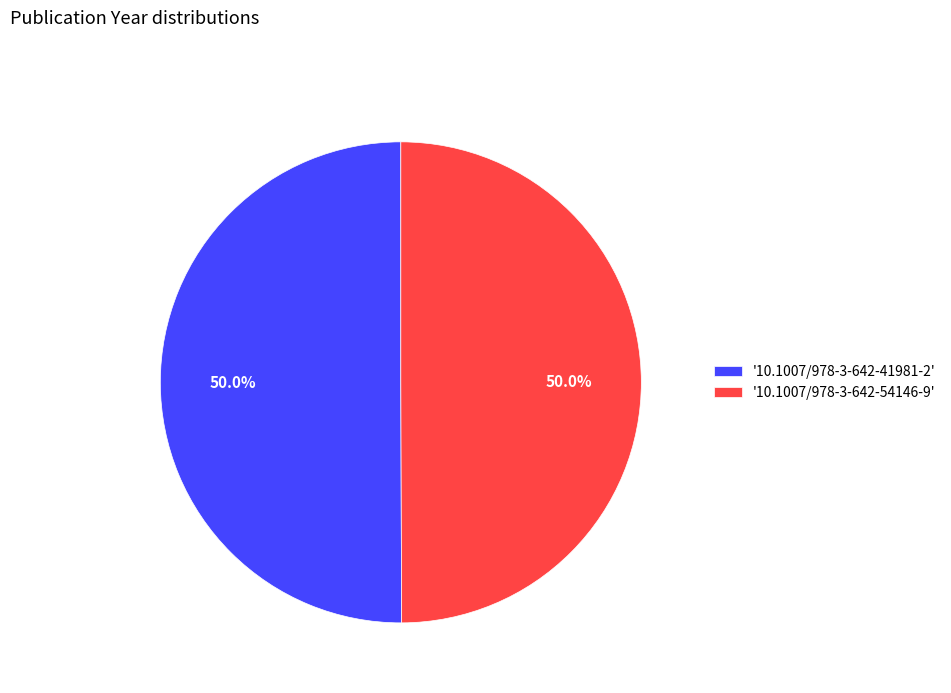

What percentage do '10.1007/978-3-642-41981-2' and '10.1007/978-3-642-54146-9' together represent?

100.0%